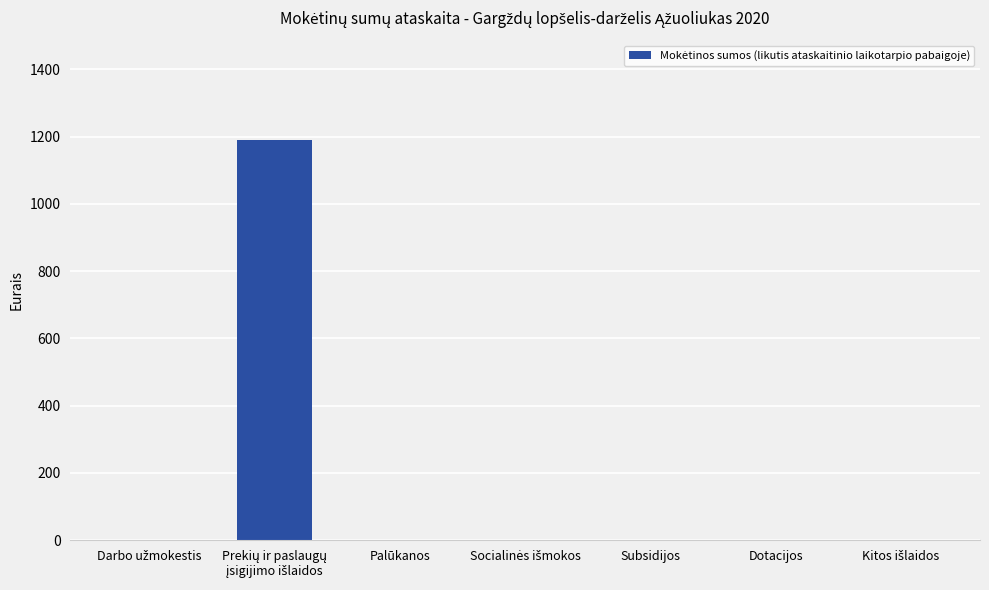

Count the number of values greater than 0.

1